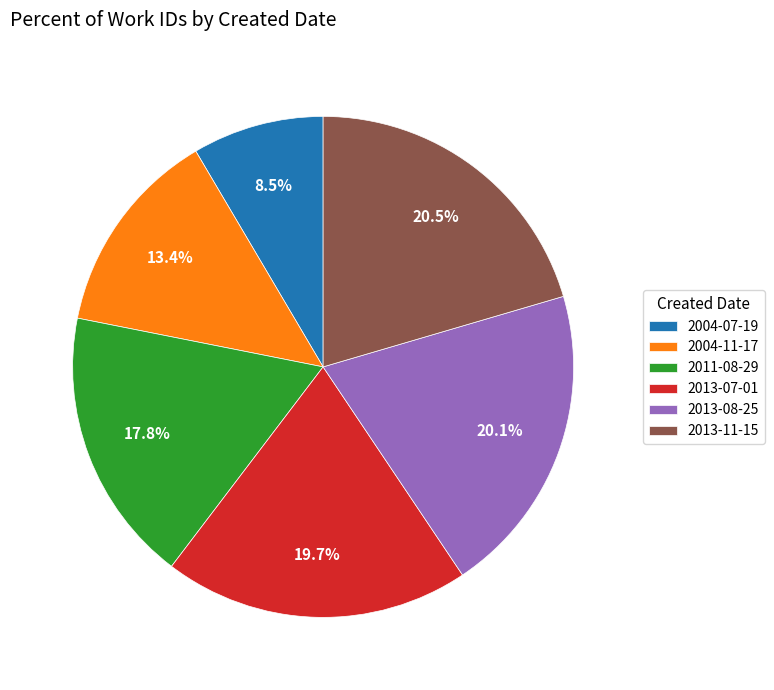

Combined, do 2013-11-15 and 2011-08-29 account for over 50%?

No